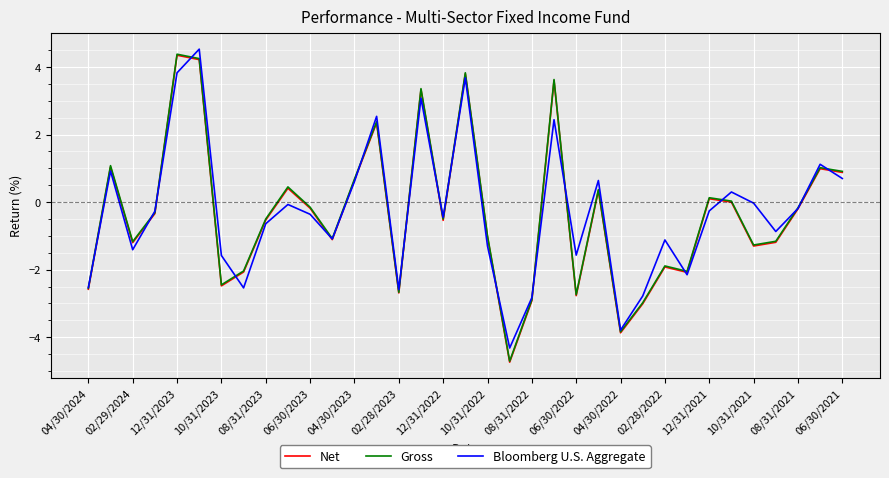

What is the greatest value displayed?

4.5